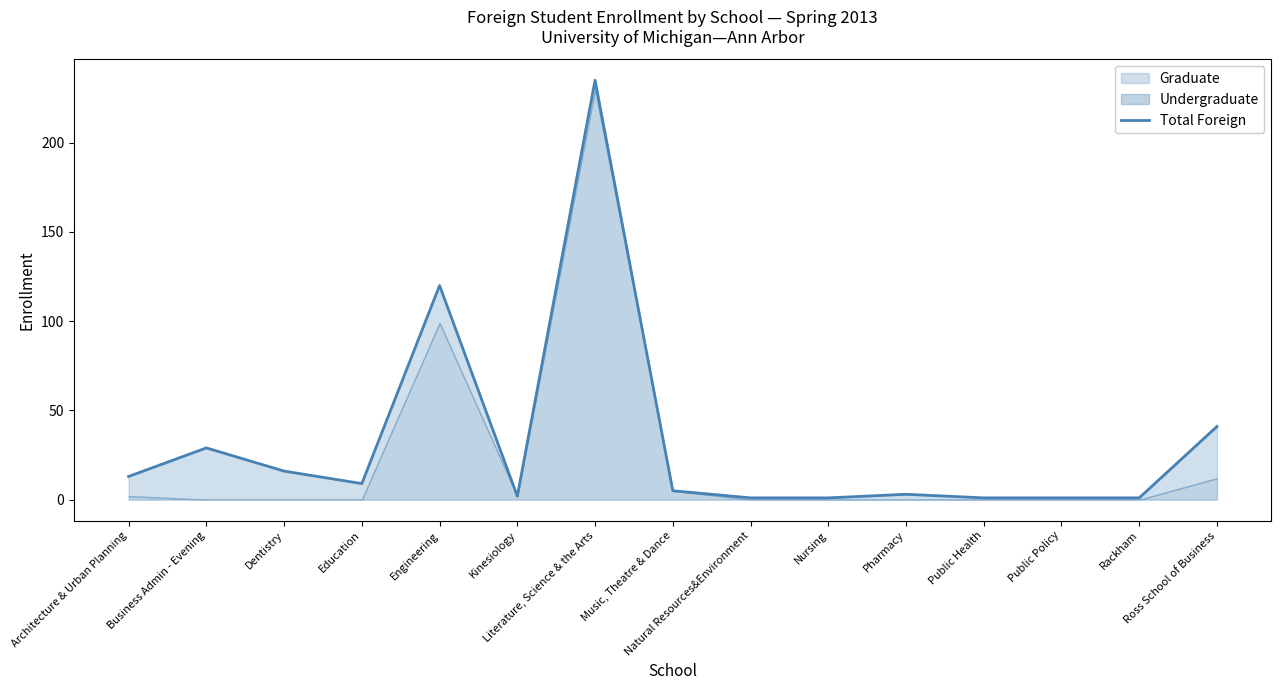

What is the difference between the maximum and minimum values?

234